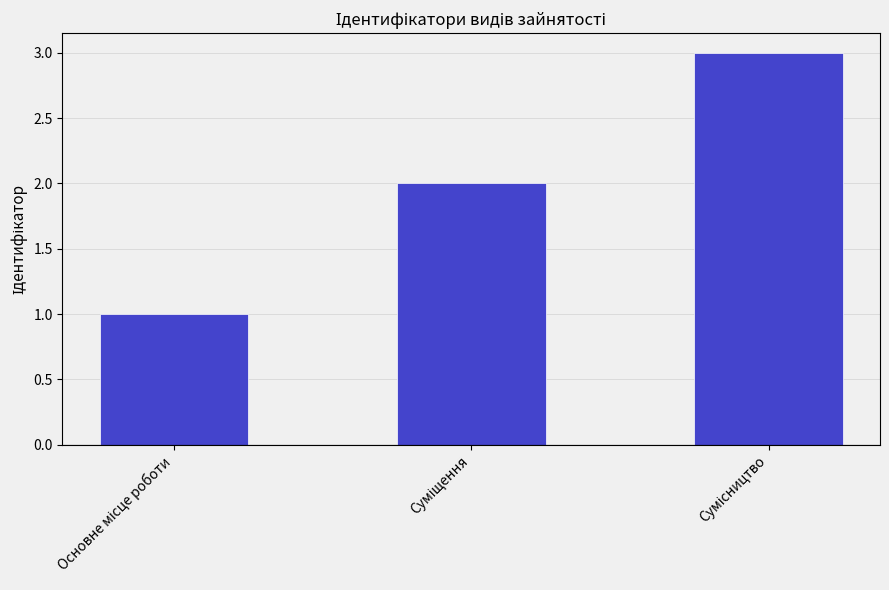

What is the greatest value displayed?

3